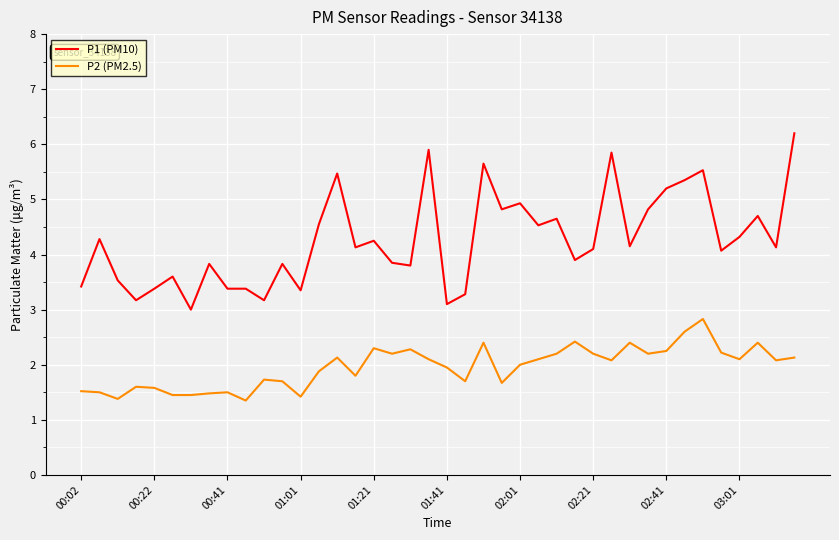

List the series in order of their peak value, highest first.

P1 (PM10), P2 (PM2.5)